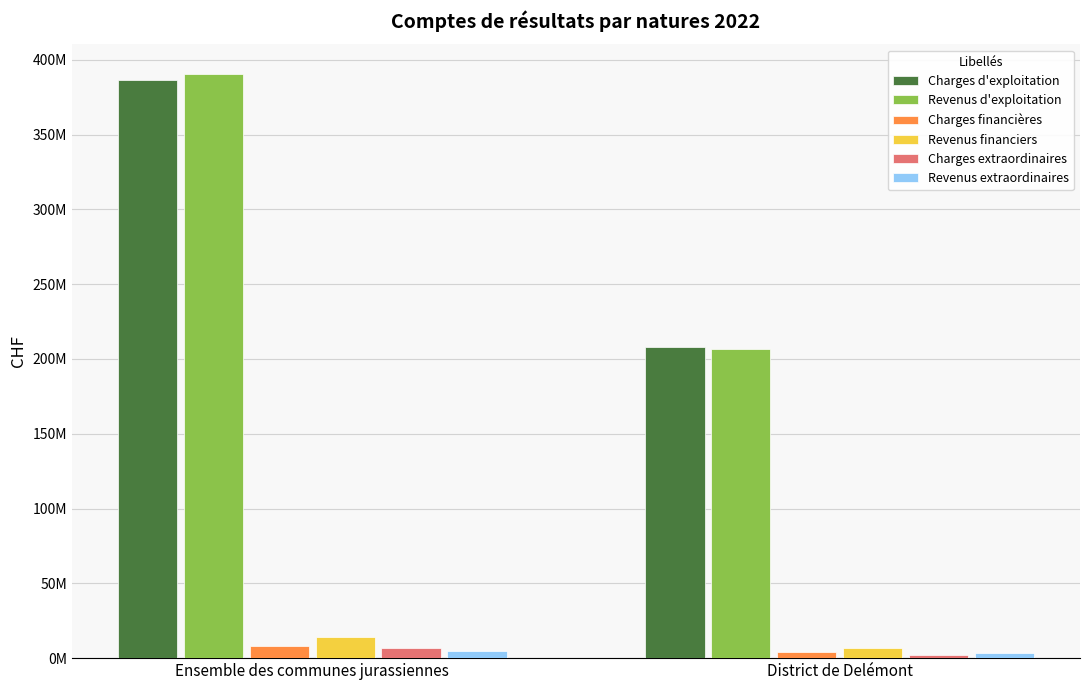

What is the value of the Charges financières bar at the 2nd from the left?

4341042.3